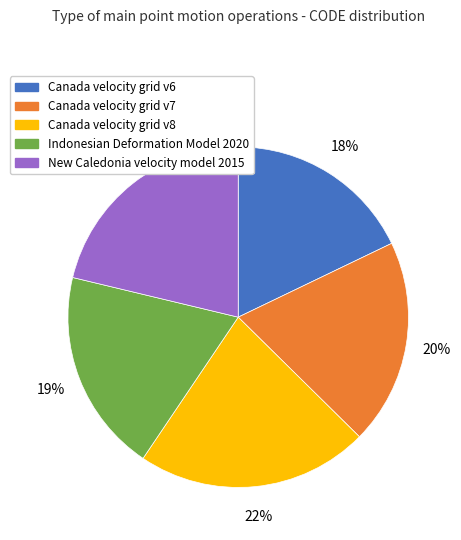

To the nearest percent, what percentage of the pie is Canada velocity grid v6?

18%